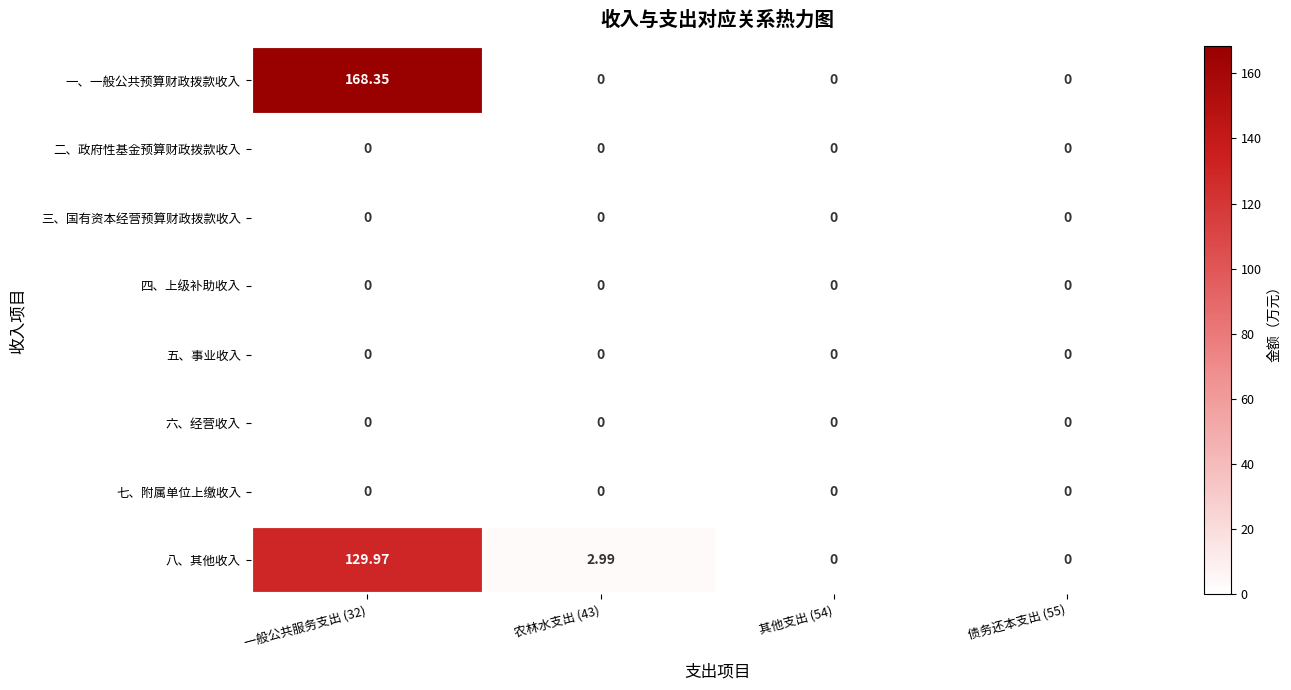

Which series has the largest total across all categories?

一、一般公共预算财政拨款收入